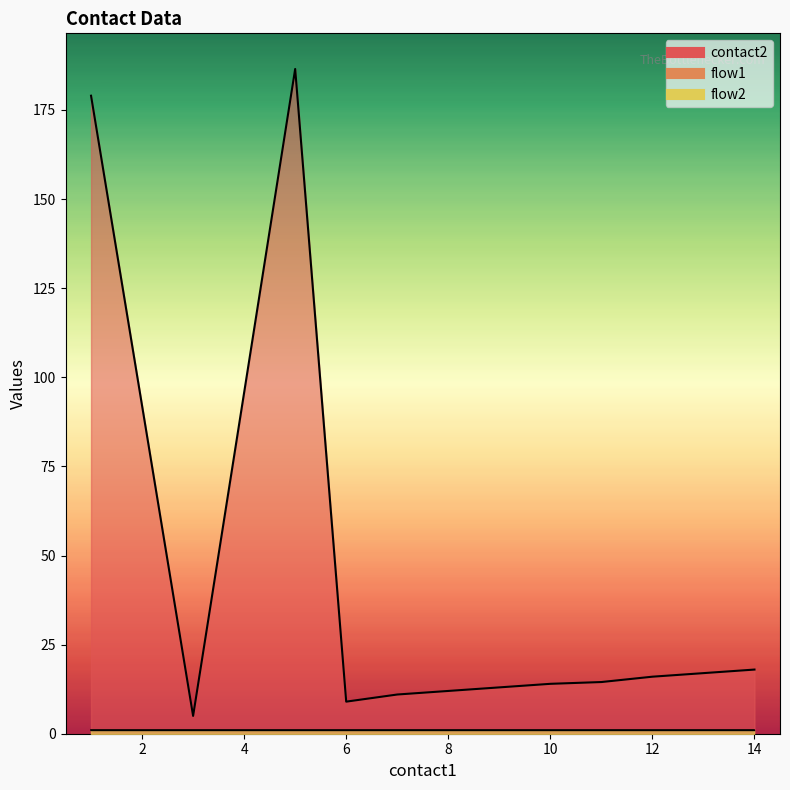

Which series changed the most between 3 and 12?

contact2